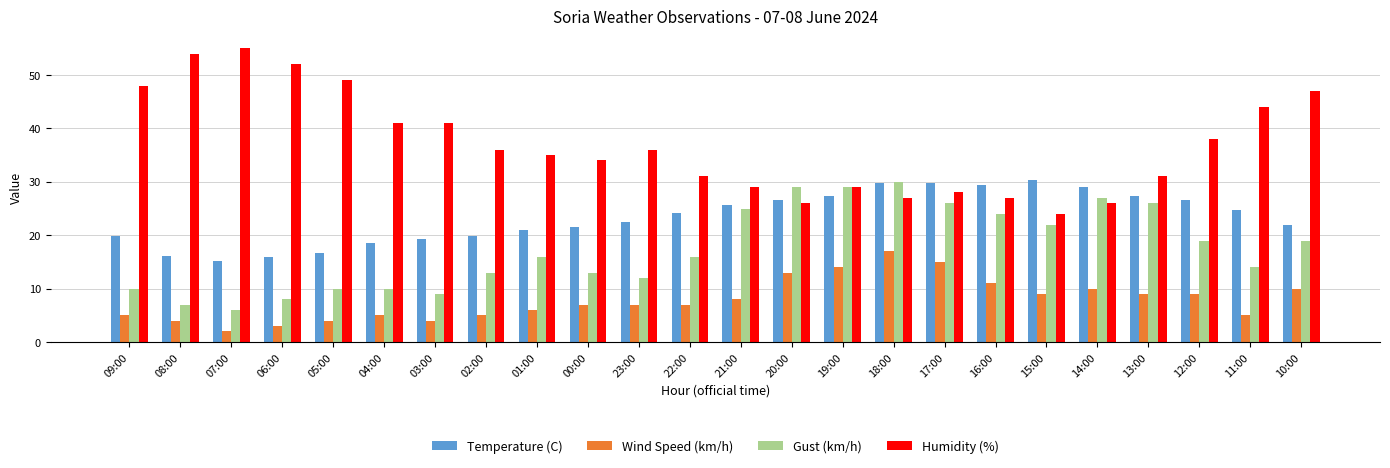

Are the bars horizontal?

No